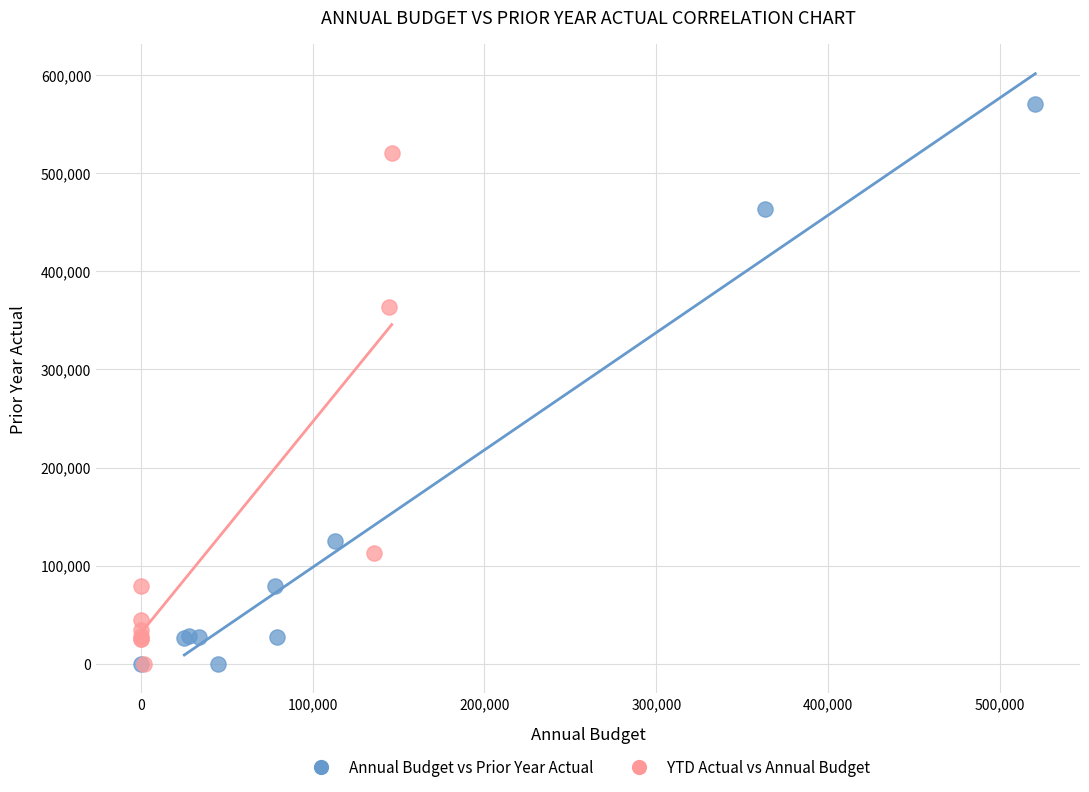

Which series has the largest Y range (max minus min)?

Annual Budget vs Prior Year Actual